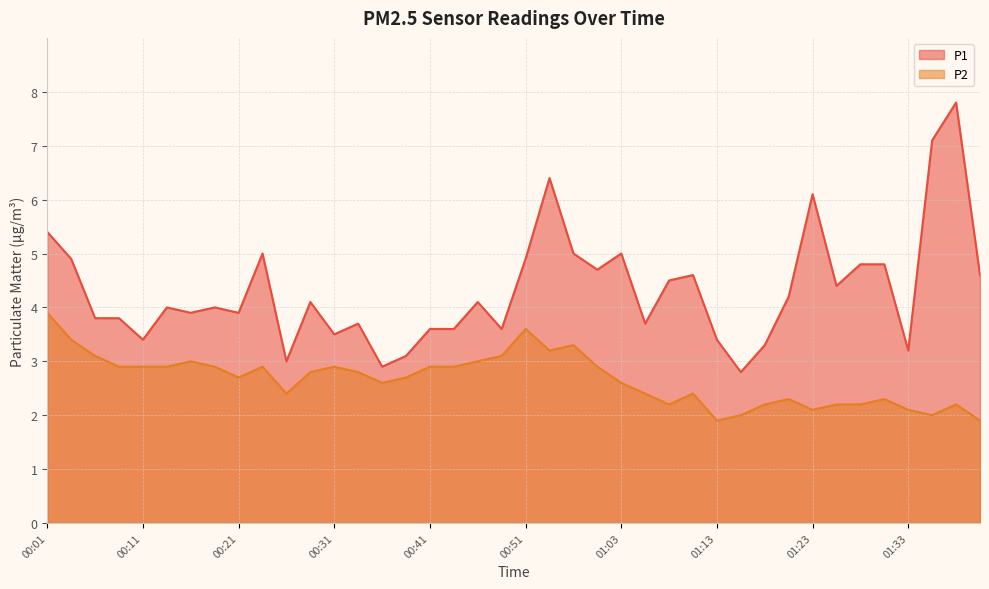

True or false: P1 and P2 cross at least once.

False